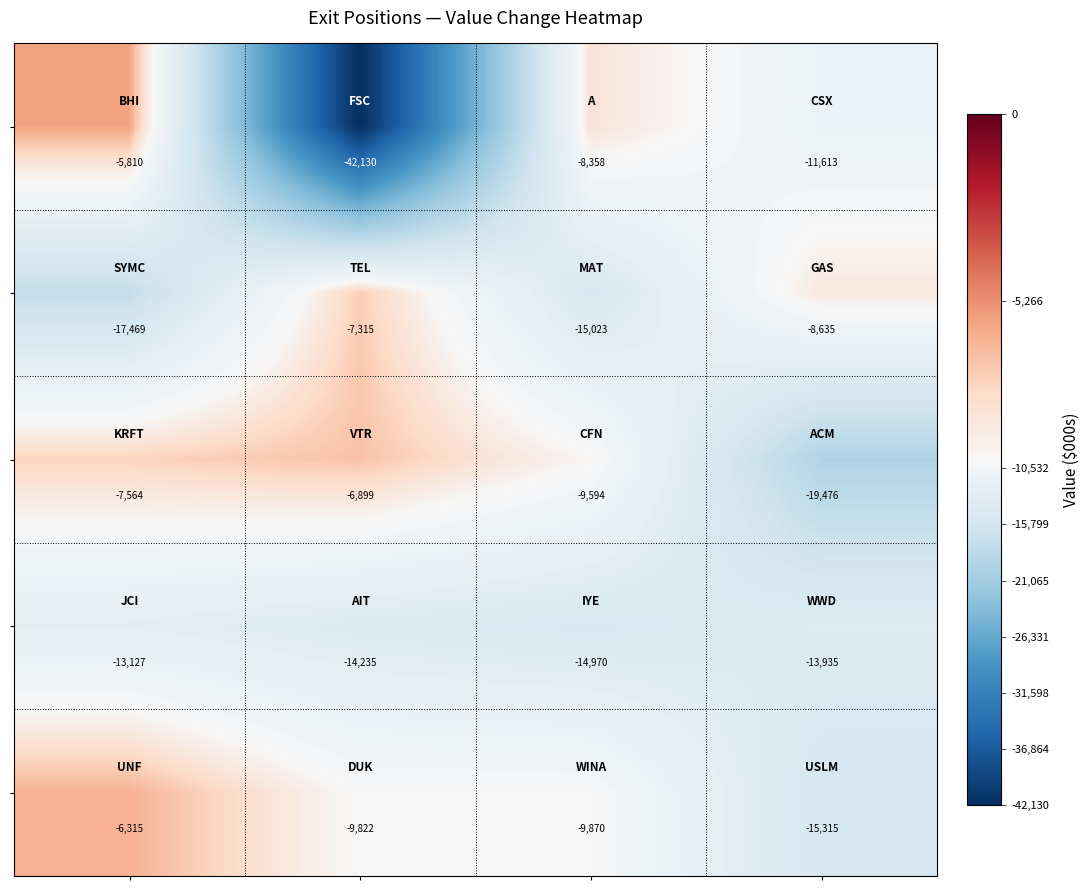

What is the smallest value displayed?

-42130